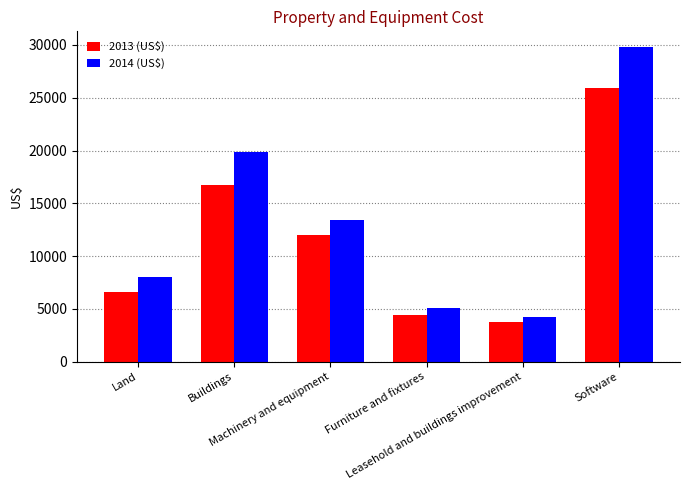

At which category is the sum across all series the highest?

Software